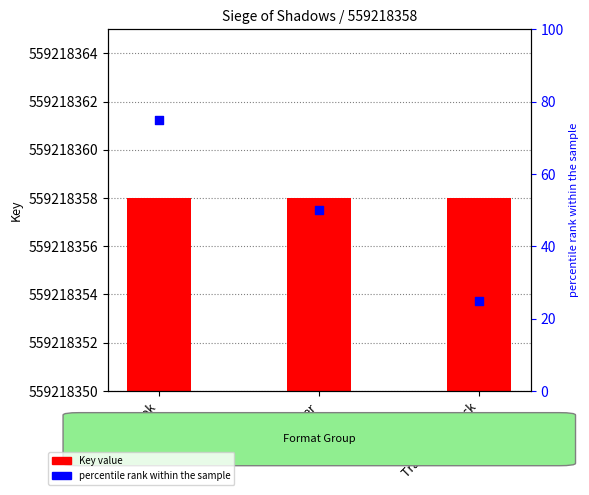

Which series reaches the maximum Y coordinate?

Key